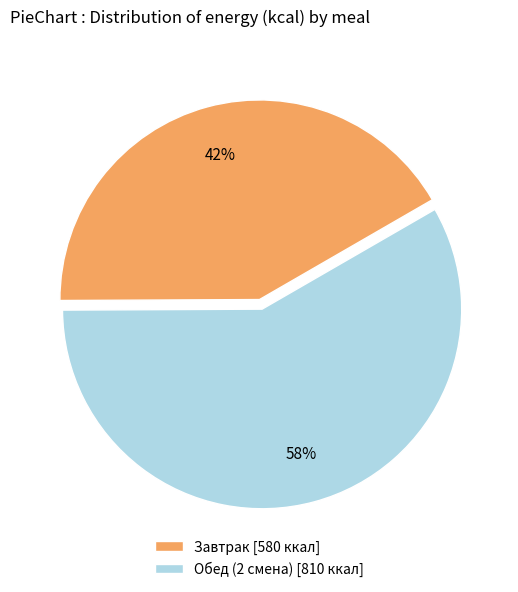

To the nearest percent, what percentage of the pie is Обед (2 смена)?

58%